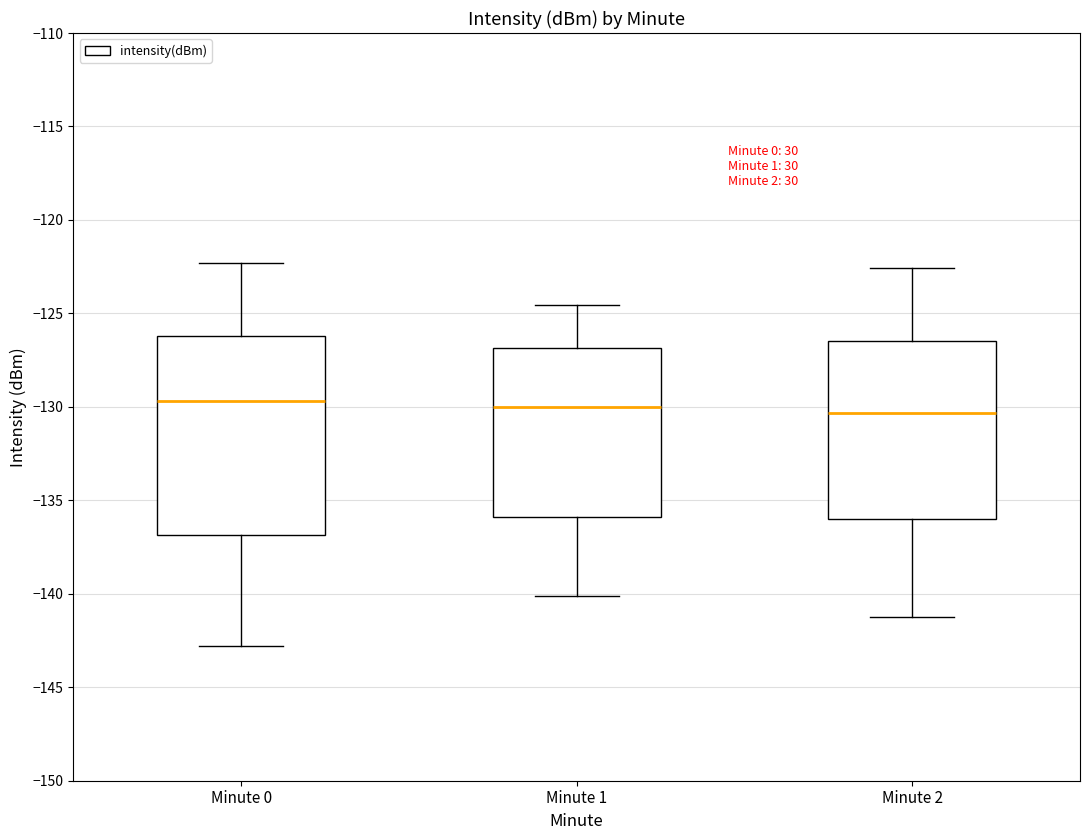

Reading left to right, read every box against the y-axis: the position of its median line, the range the box covers, and the ends of its whiskers. The values are not printed on the chart, so give them approximately, as read against the axis.

Minute 0: median -129.5, box -137.0 to -126.0, whiskers -143.0 to -122.5
Minute 1: median -130.0, box -136.0 to -127.0, whiskers -140.0 to -124.5
Minute 2: median -130.5, box -136.0 to -126.5, whiskers -141.0 to -122.5